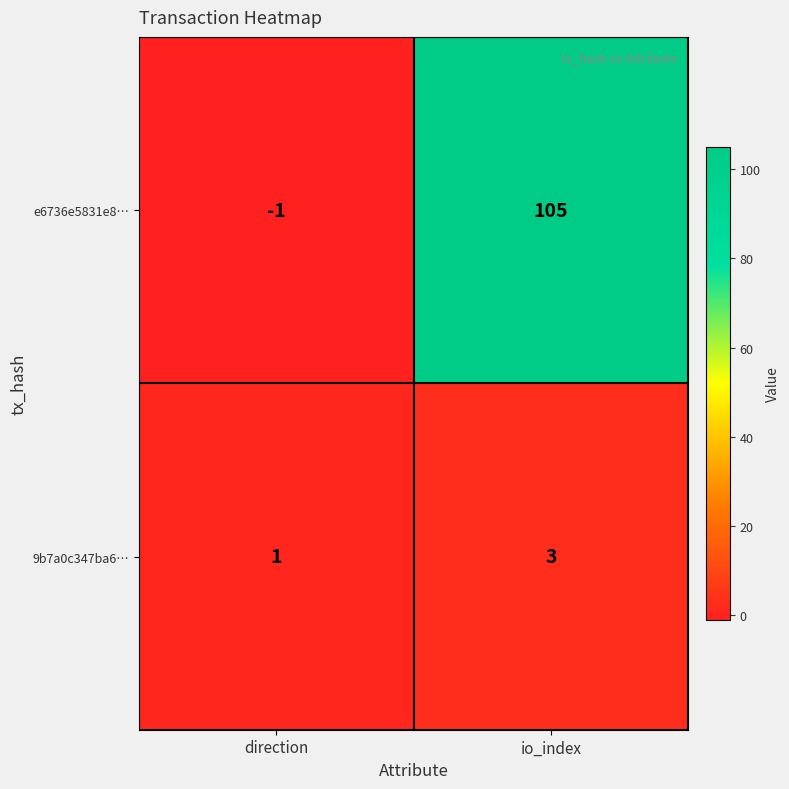

Rank the categories by e6736e5831e8… value from highest to lowest.

io_index, direction